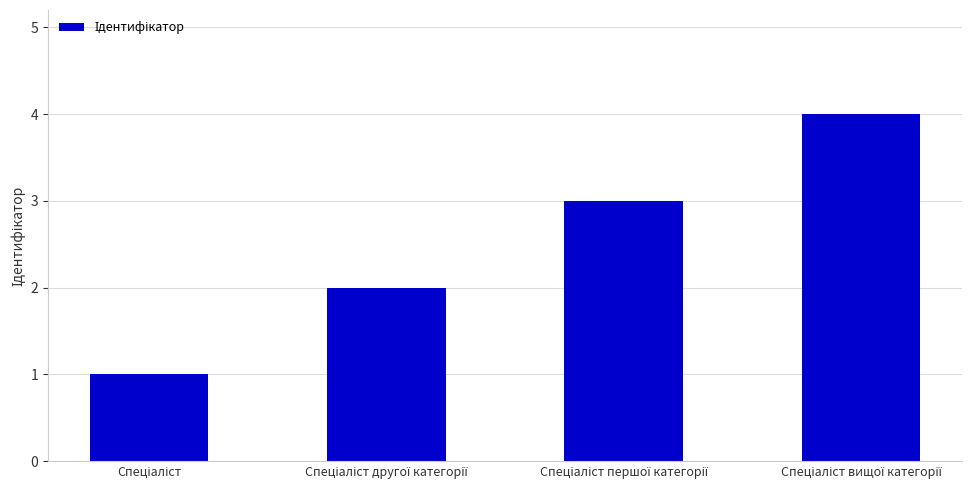

What is the value of the 1st bar from the left?

1